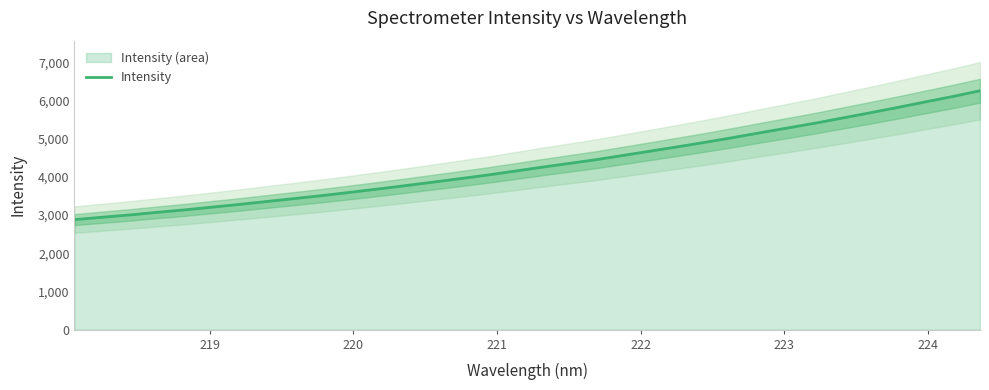

What is the highest value of the Intensity series?

6259.1